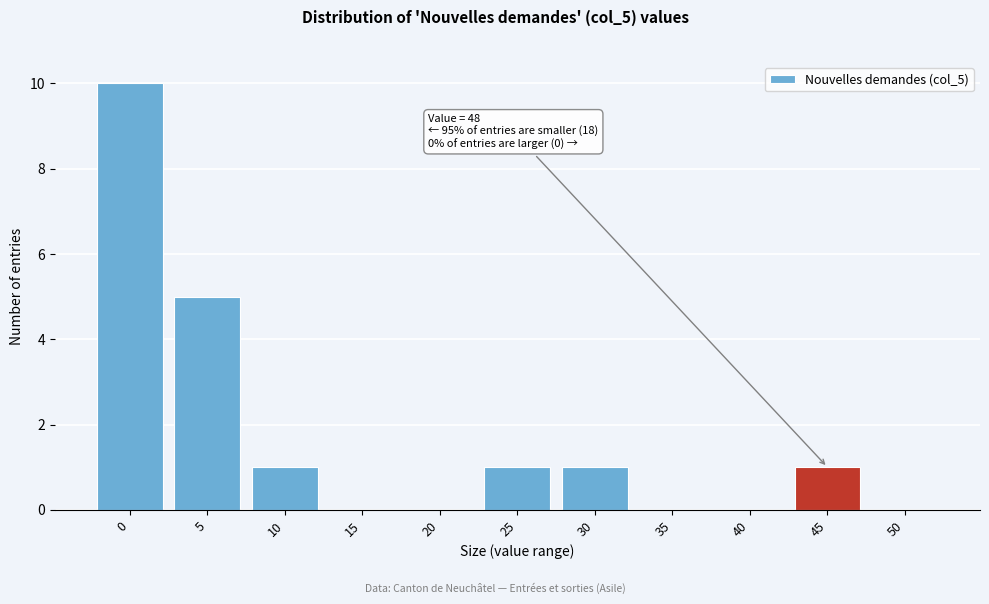

Reading right to left, what are all the values shown in this chart?

50=0	45=1	40=0	35=0	30=1	25=1	20=0	15=0	10=1	5=5	0=10